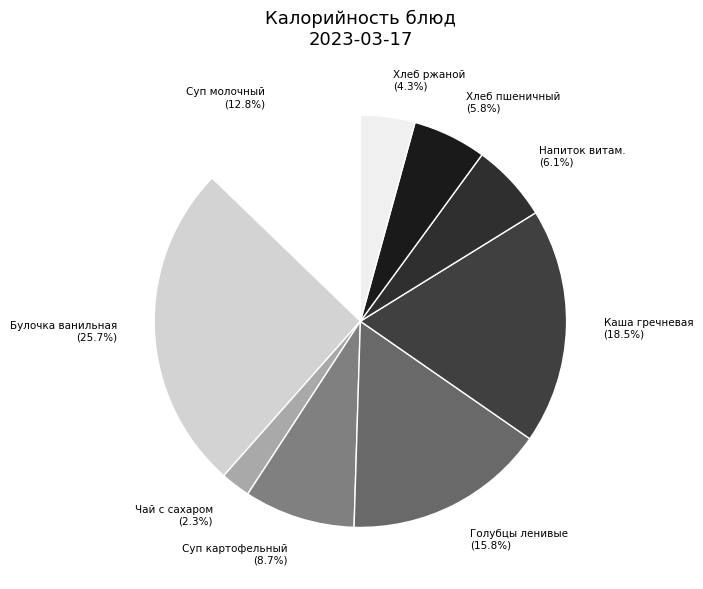

Which has a higher value, Суп молочный (12.8%) or Хлеб пшеничный (5.8%)?

Суп молочный (12.8%)